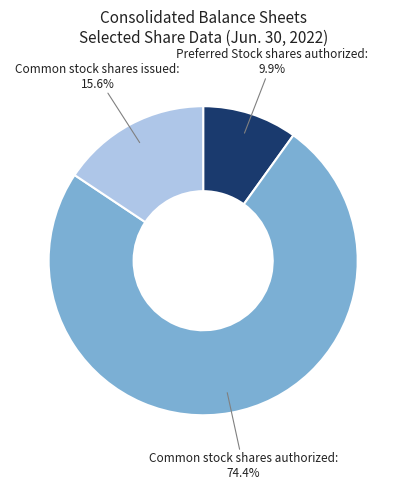

Does any single category account for the majority?

Yes